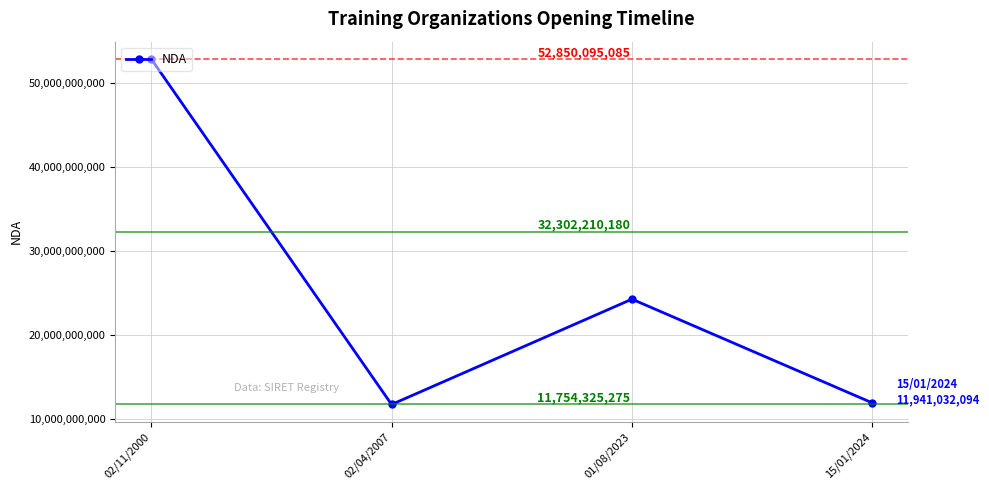

How many categories are shown in the chart?

4